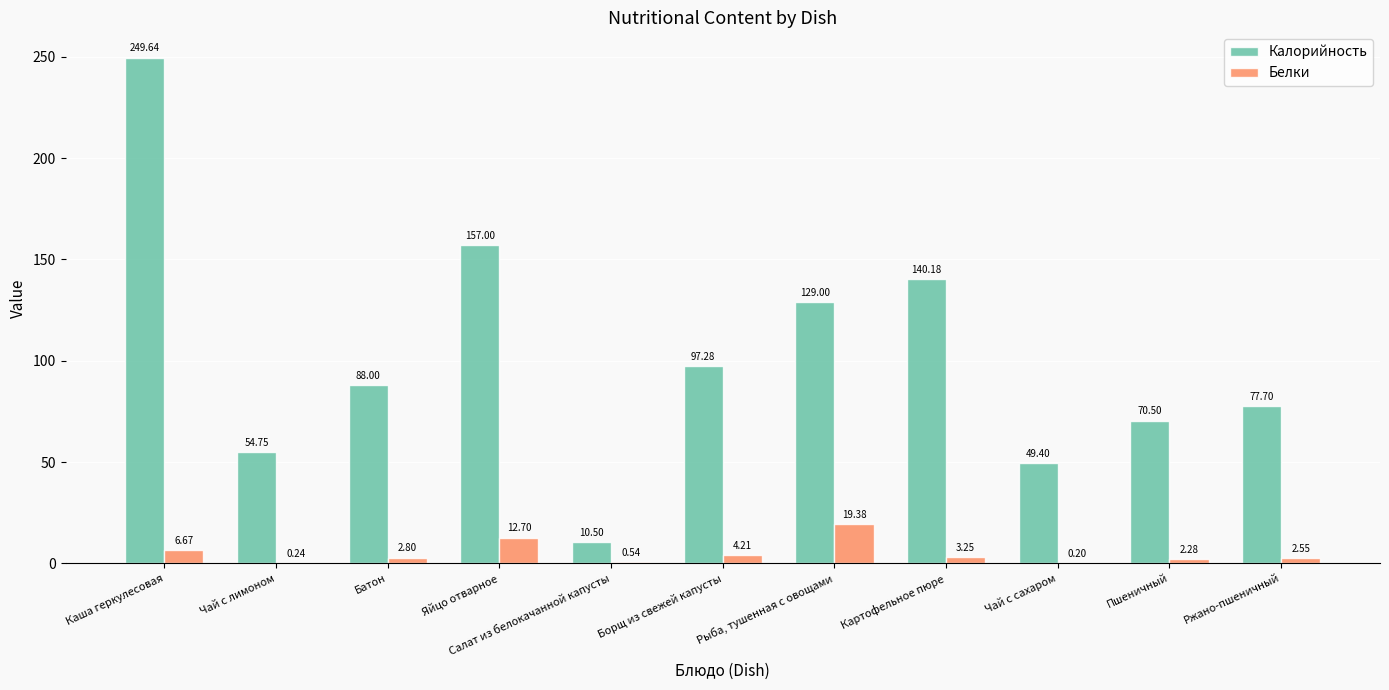

What is the sum of all Белки values?

54.8